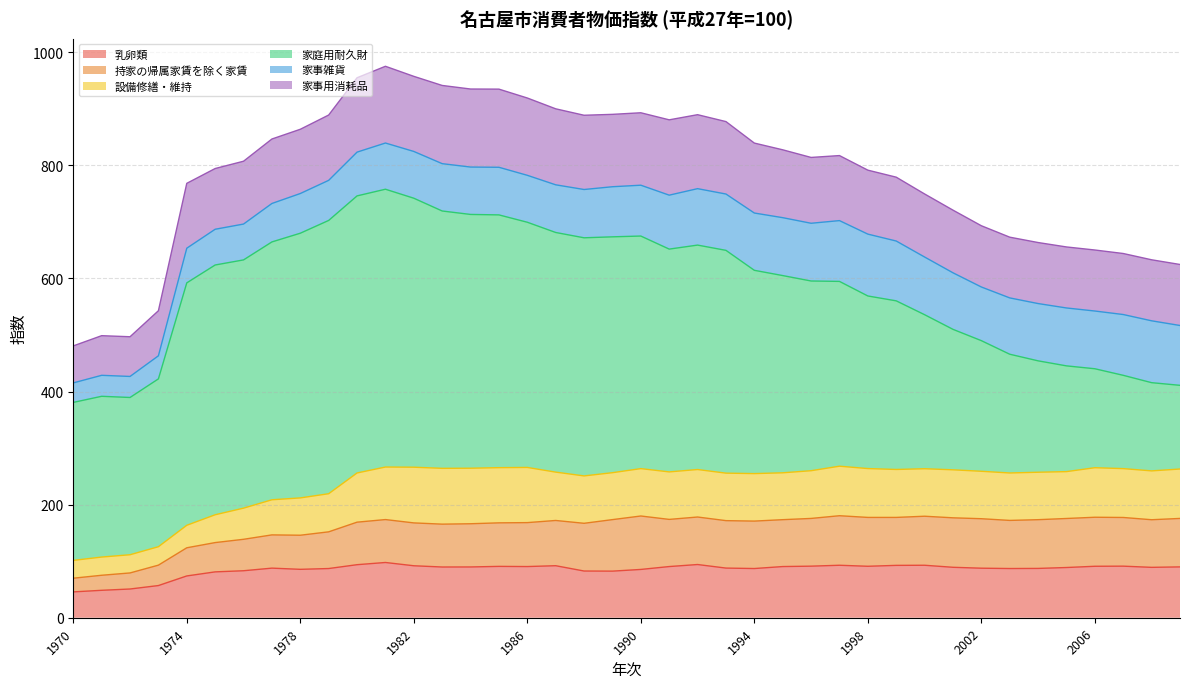

True or false: 家事用消耗品 has more than 0 points higher than both neighbors.

True